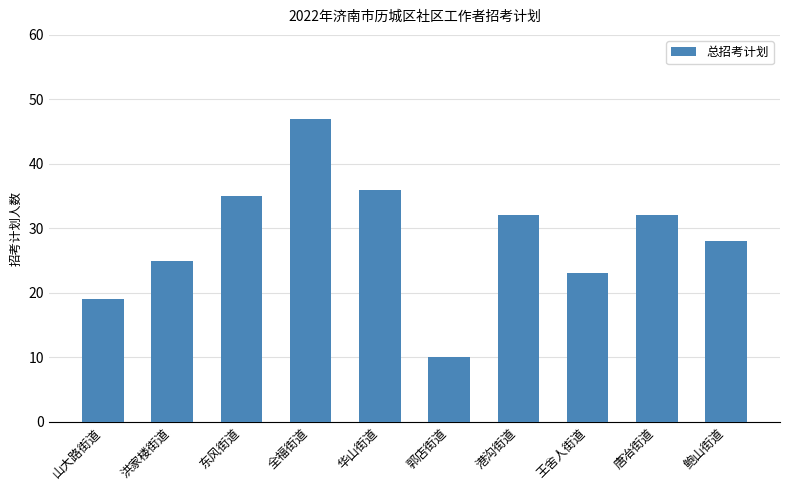

What is the average value?

29